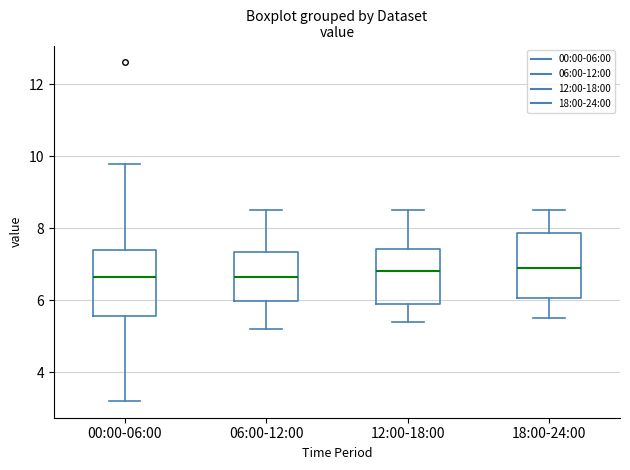

Reading left to right, read every box against the y-axis: the position of its median line, the range the box covers, and the ends of its whiskers. The values are not printed on the chart, so give them approximately, as read against the axis.

00:00-06:00: median 6.6, box 5.6 to 7.4, whiskers 3.2 to 9.8
06:00-12:00: median 6.6, box 6.0 to 7.4, whiskers 5.2 to 8.6
12:00-18:00: median 6.8, box 6.0 to 7.4, whiskers 5.4 to 8.6
18:00-24:00: median 7.0, box 6.0 to 7.8, whiskers 5.6 to 8.6